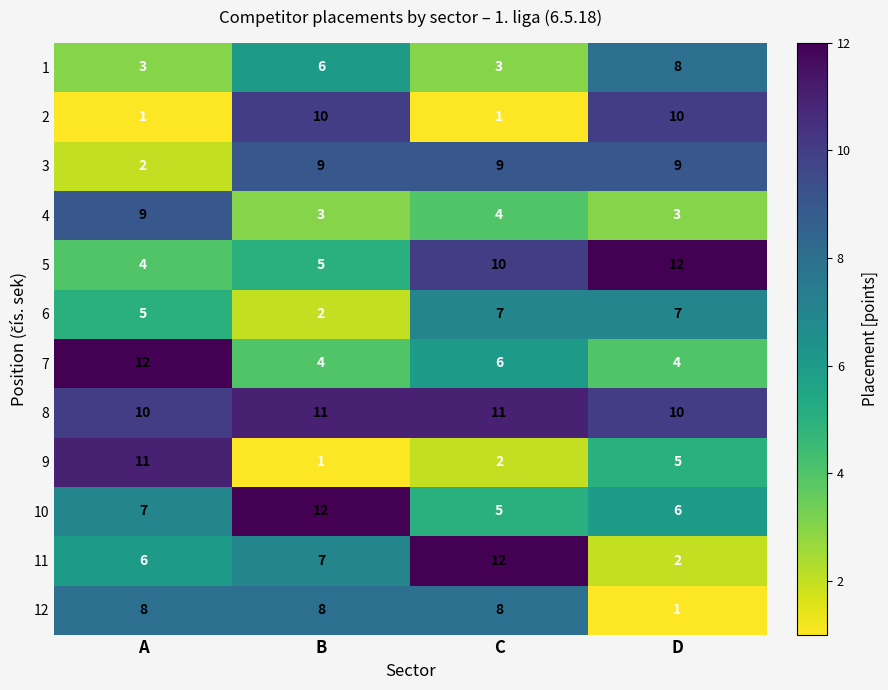

What is the sum of the 11 values at D and A?

8